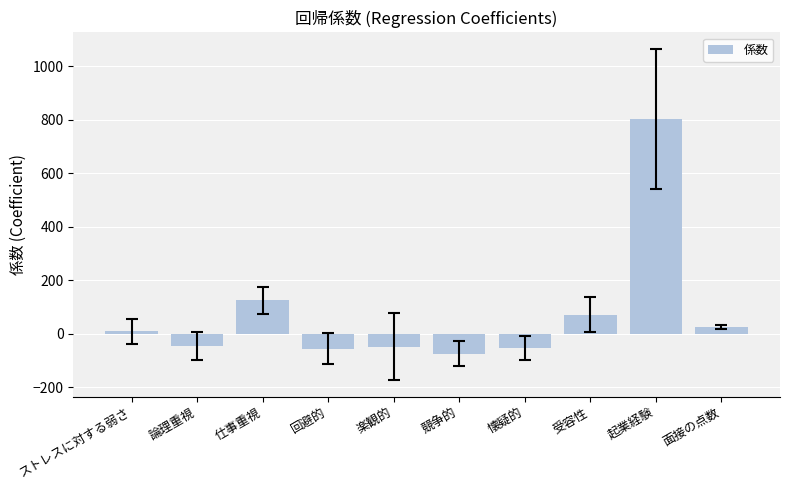

Count the number of data series in this chart.

1